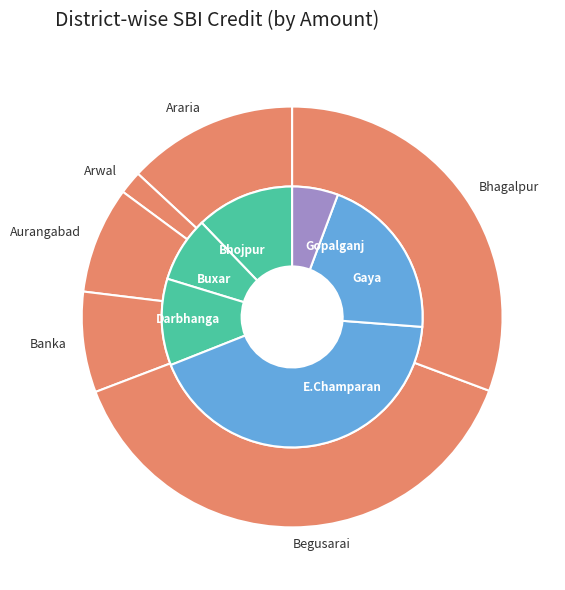

Which category has the biggest portion of the pie?

E.Champaran